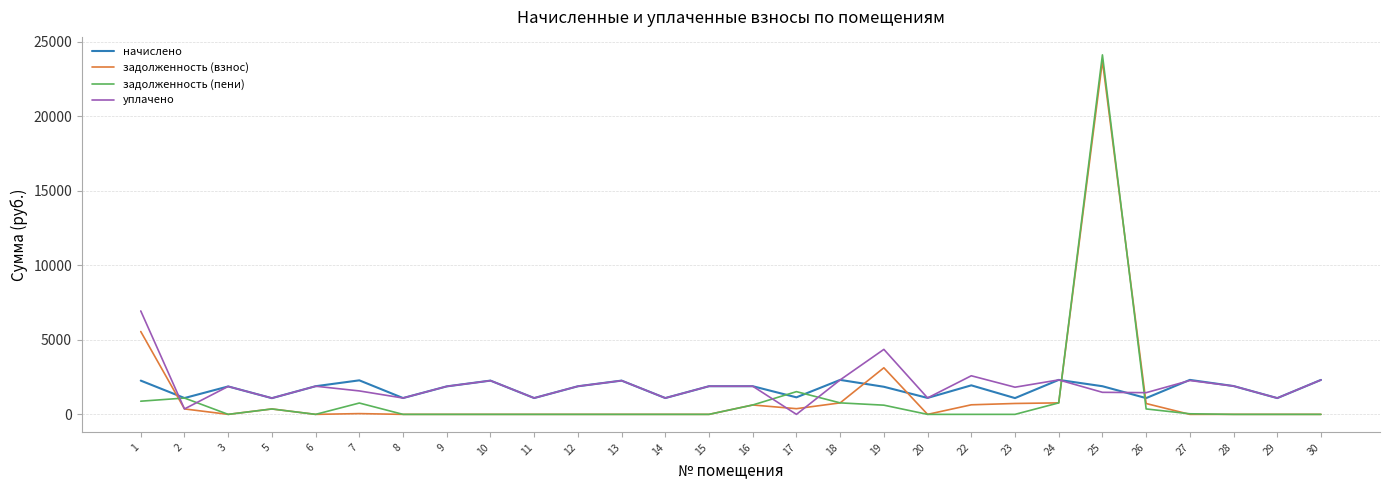

At which category does задолженность (пени) reach its first local valley?

3